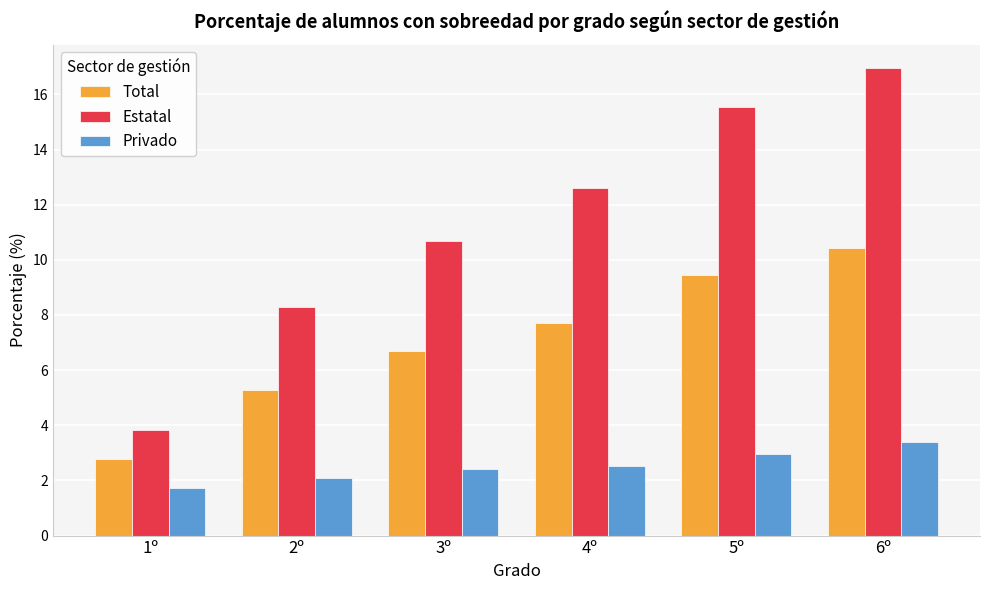

Is it true that Total equals 9.5 at 5º?

True